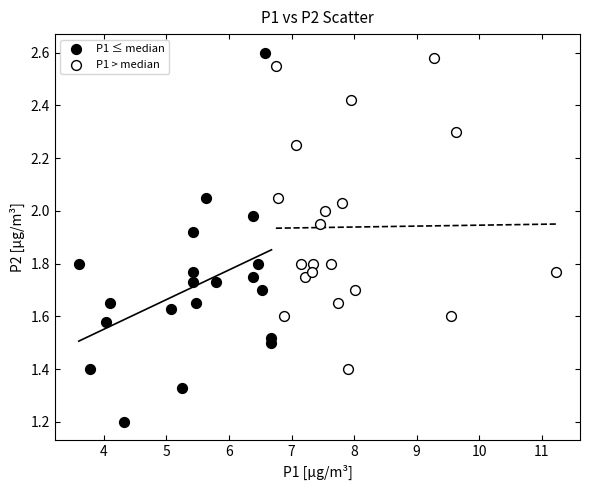

Which series has the widest spread of Y values?

P1 ≤ median